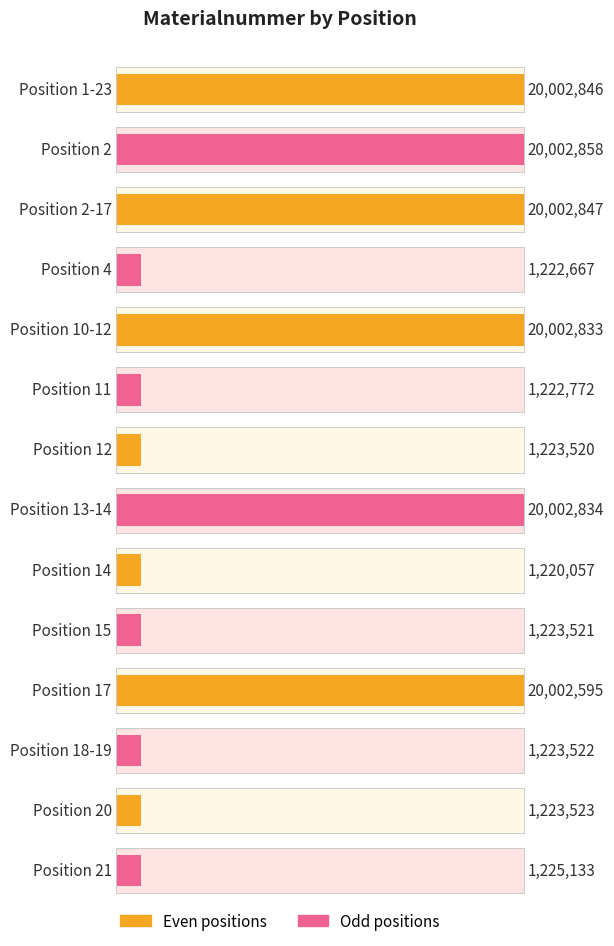

The chart shows a value of 1223521 at 15. True or false?

True